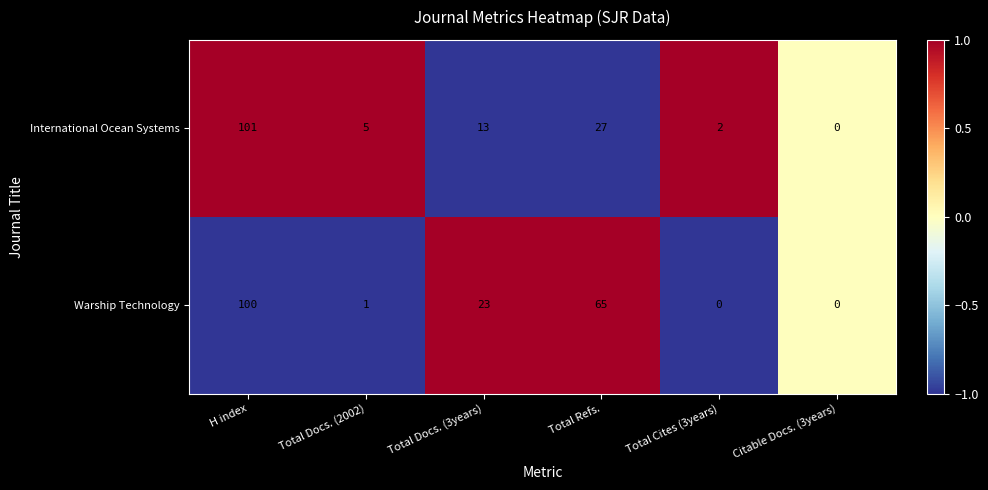

True or false: International Ocean Systems has a value of 13 at Total Docs. (3years).

True